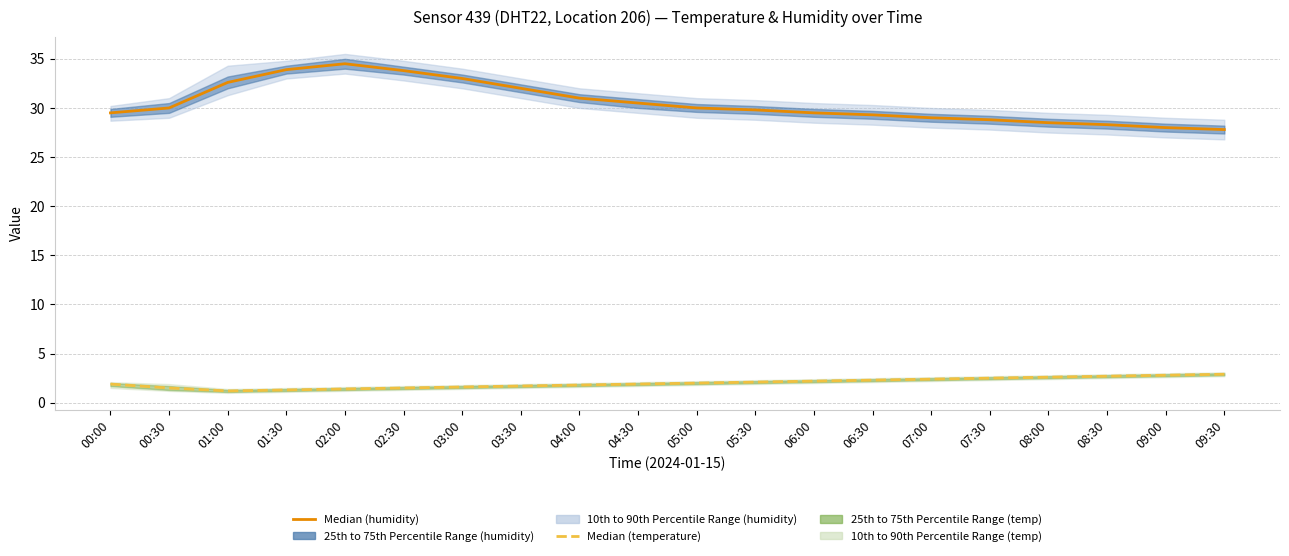

True or false: Median (humidity) and Median (temperature) cross at least once.

False